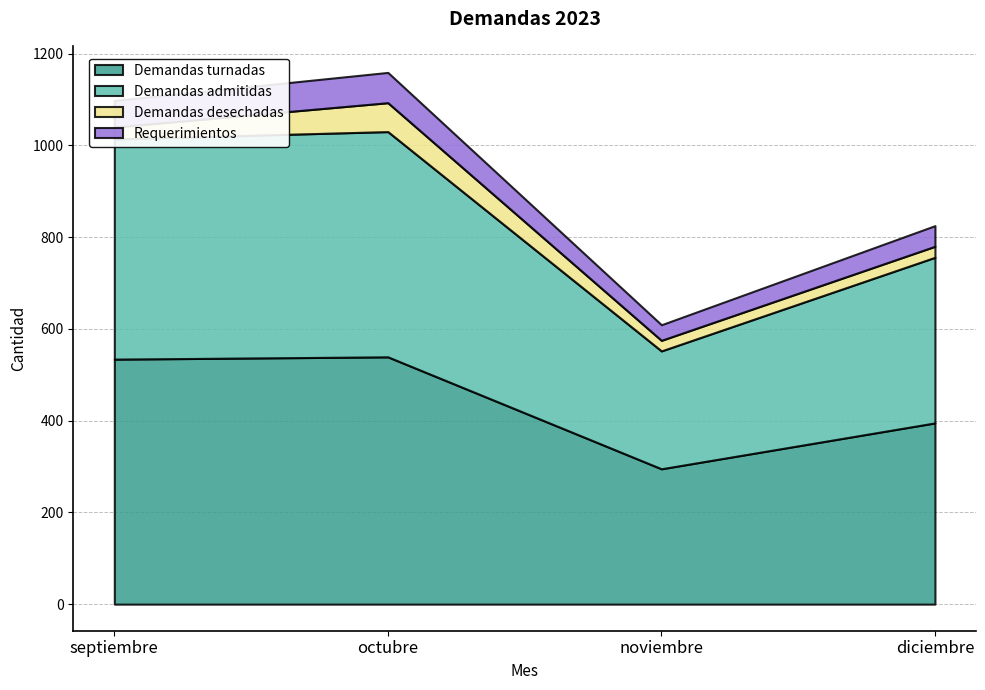

How many lines are shown in the chart?

4